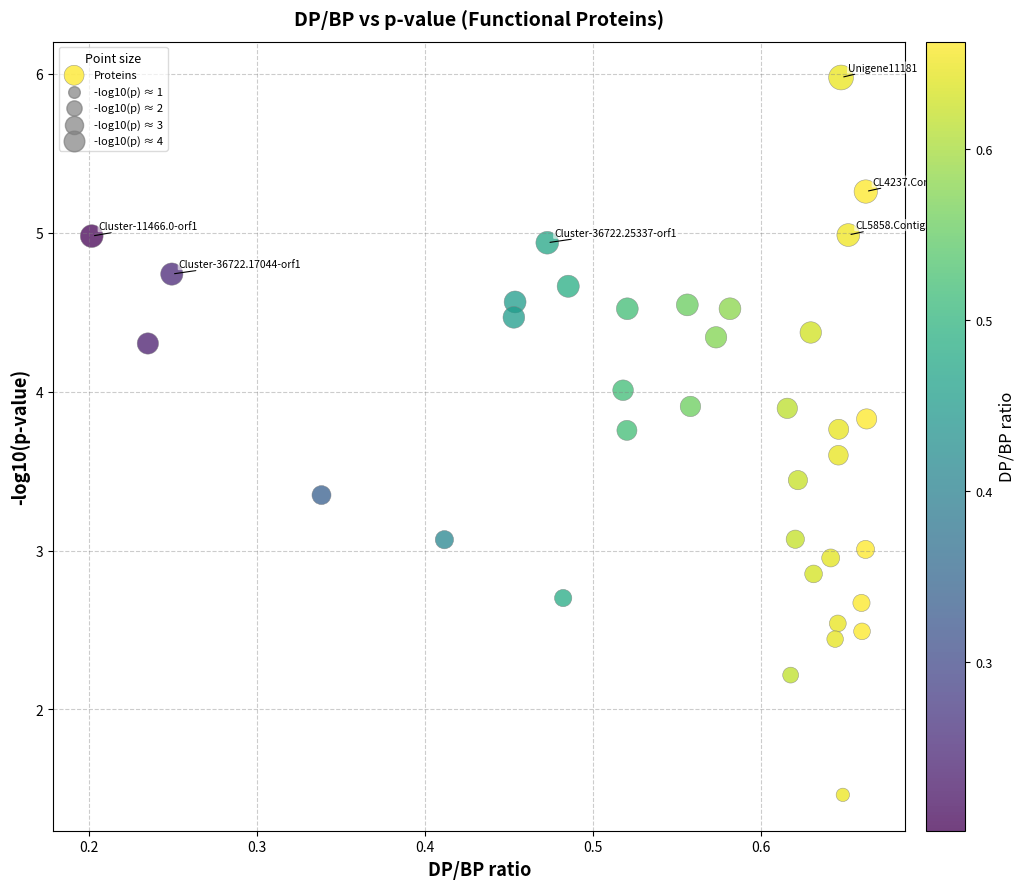

What is the range of Y values (max minus min)?

4.5